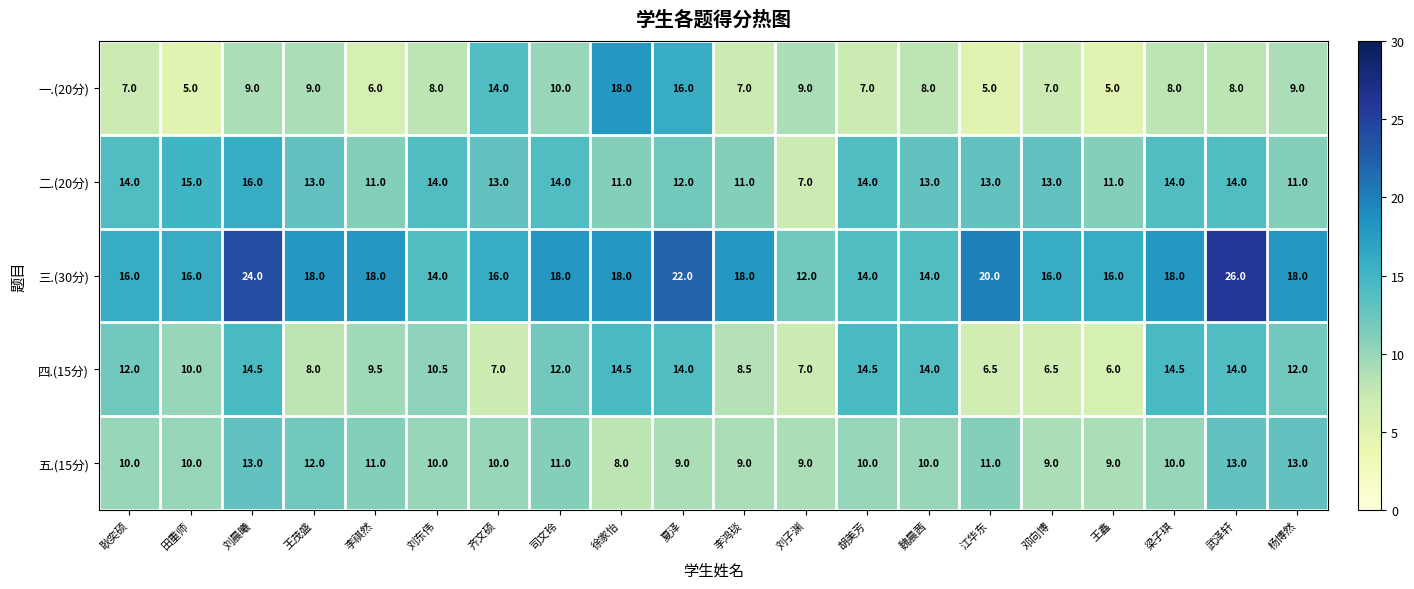

What is the smallest value displayed?

5.0